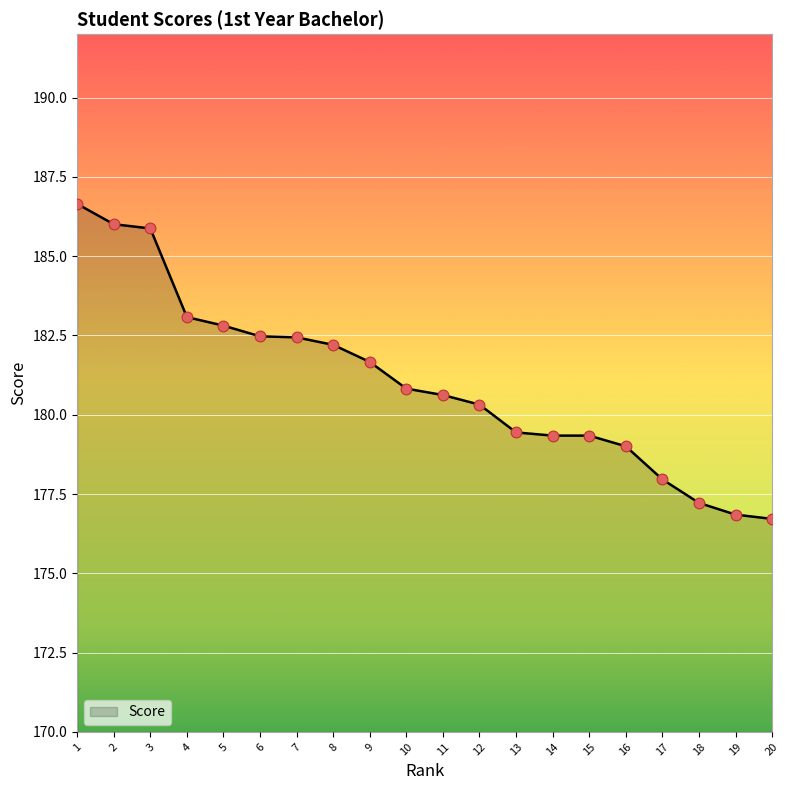

What is the ratio of the value at 11 to the value at 17?

1.0